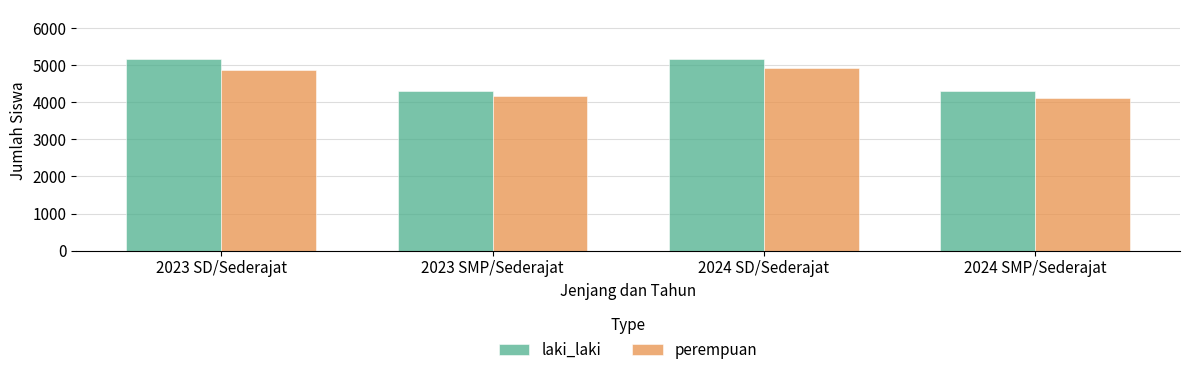

What is the label of the 2nd bar from the right?

2024 SD/Sederajat